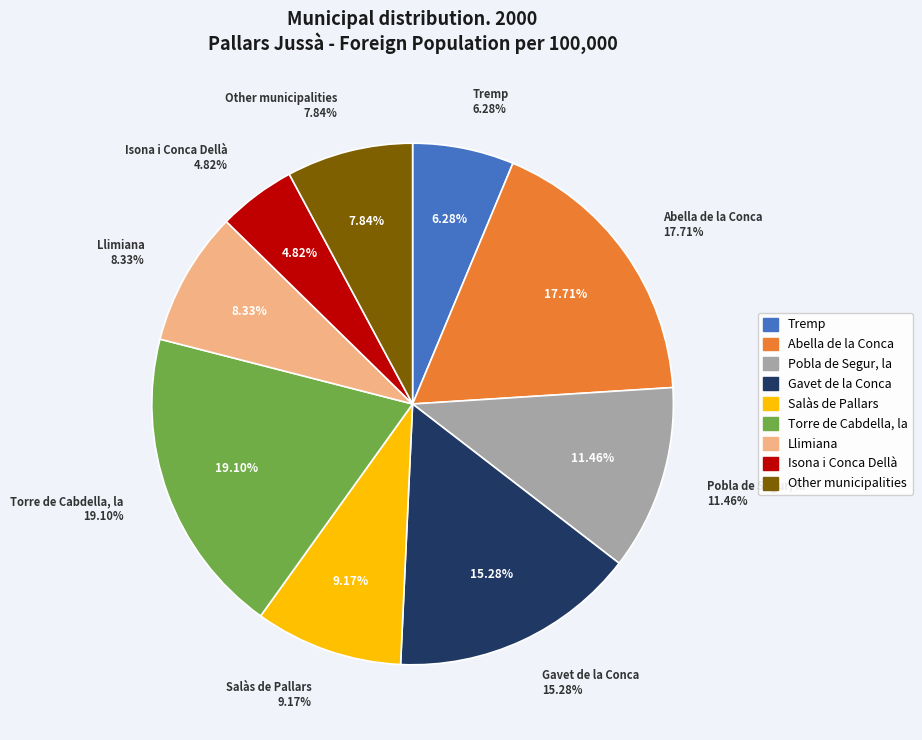

Does Pobla de Segur, la account for over 50% of the chart?

No